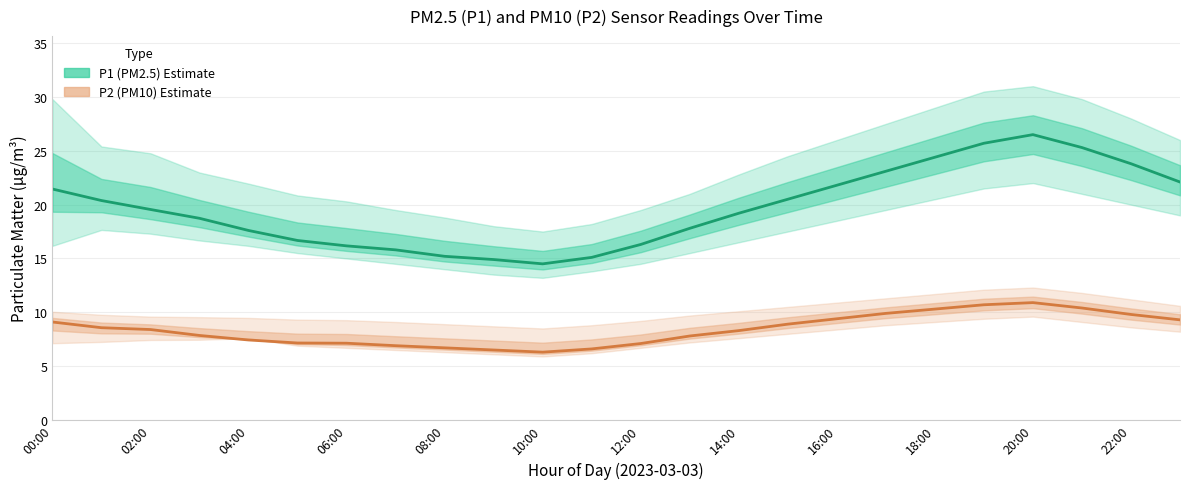

Which series has the largest total across all categories?

P1 (PM2.5)